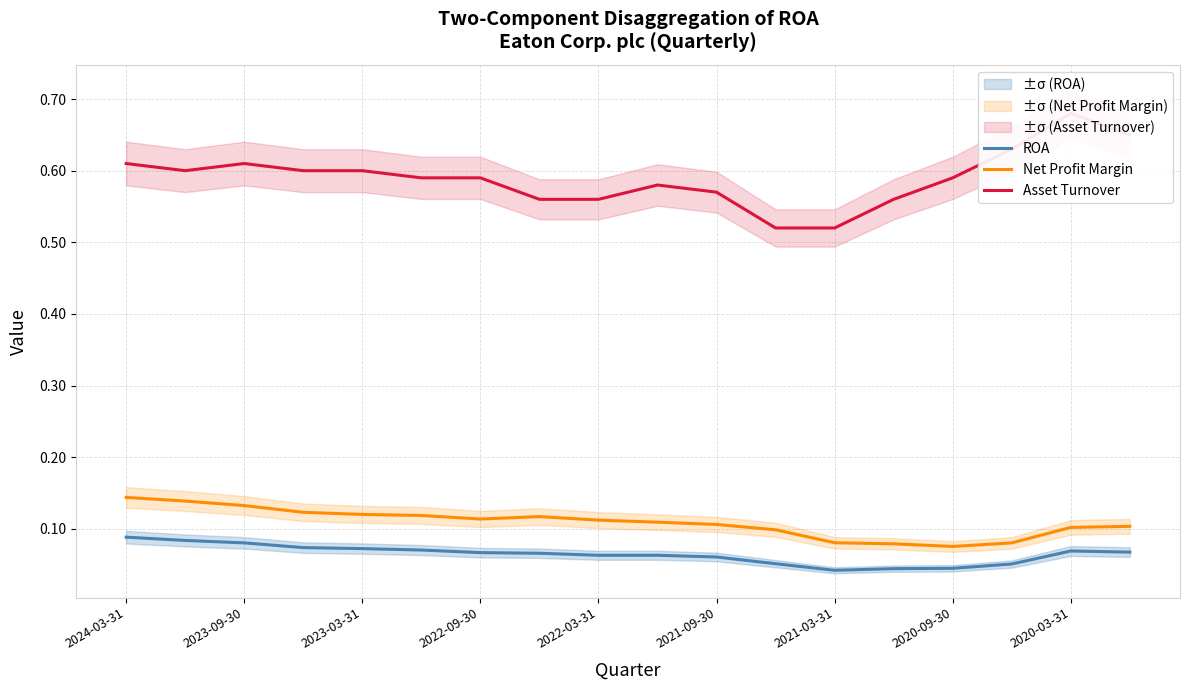

How many Asset Turnover values are between 0 and 1?

18